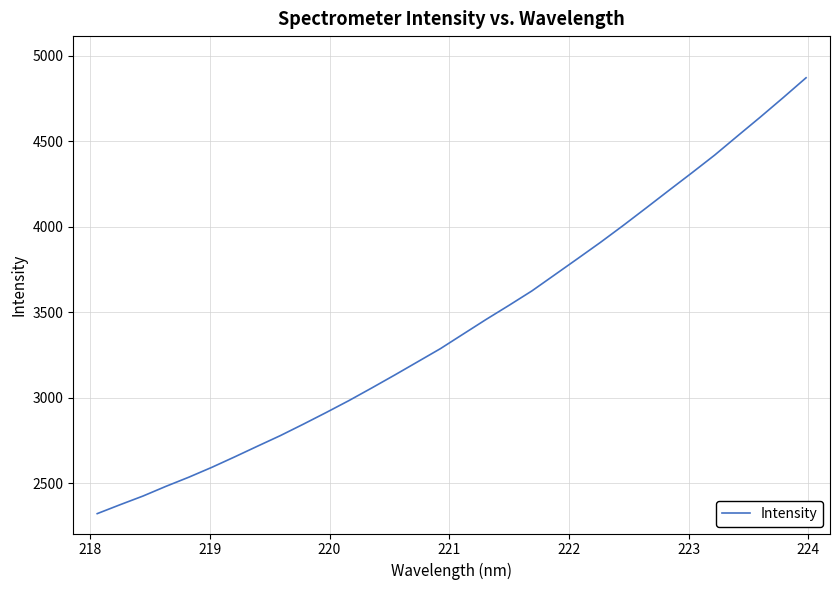

How many series are shown in this chart?

1